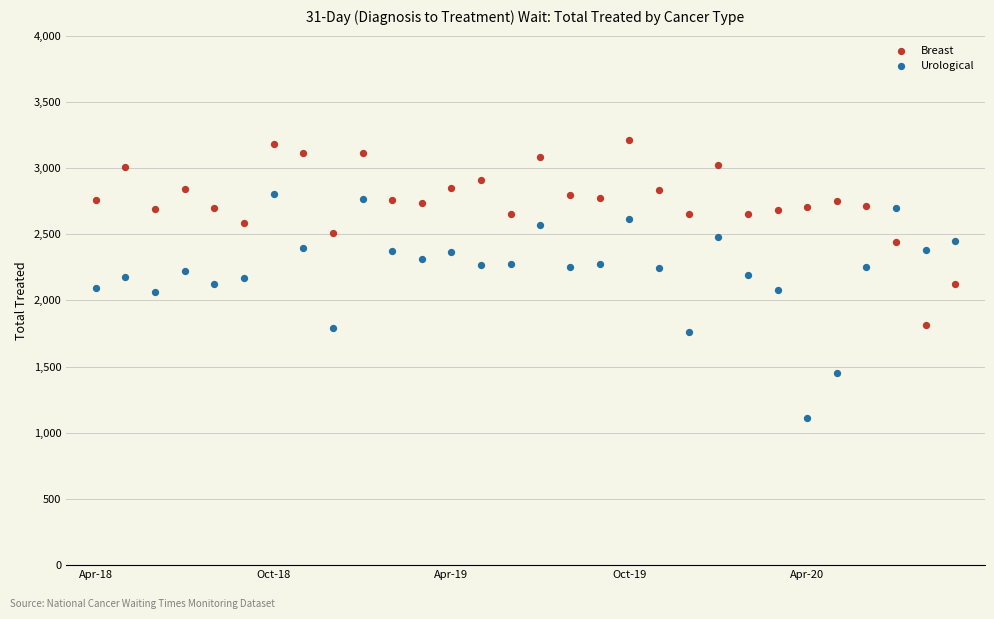

Across all data points, what is the range of Y values (max minus min)?

2102